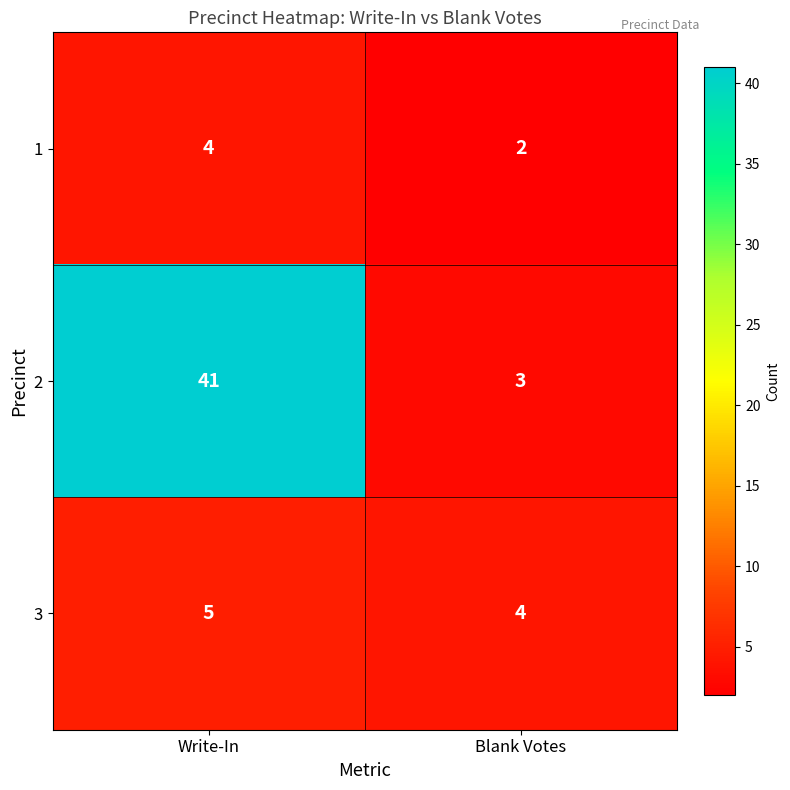

What is the average value of the 1 series?

3